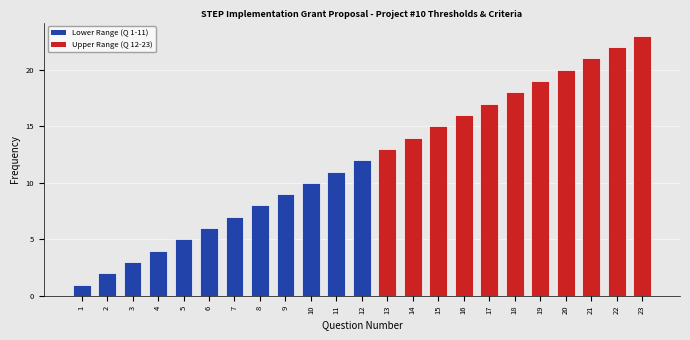

What is the change in value from 12 to 16?

+4